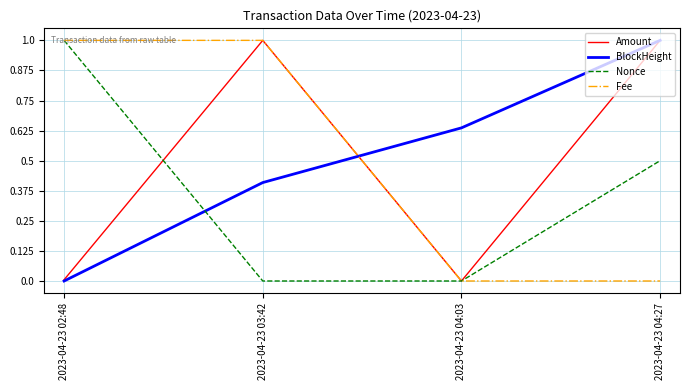

List the labels in order of BlockHeight value, smallest first.

2023-04-23 02:48, 2023-04-23 03:42, 2023-04-23 04:03, 2023-04-23 04:27